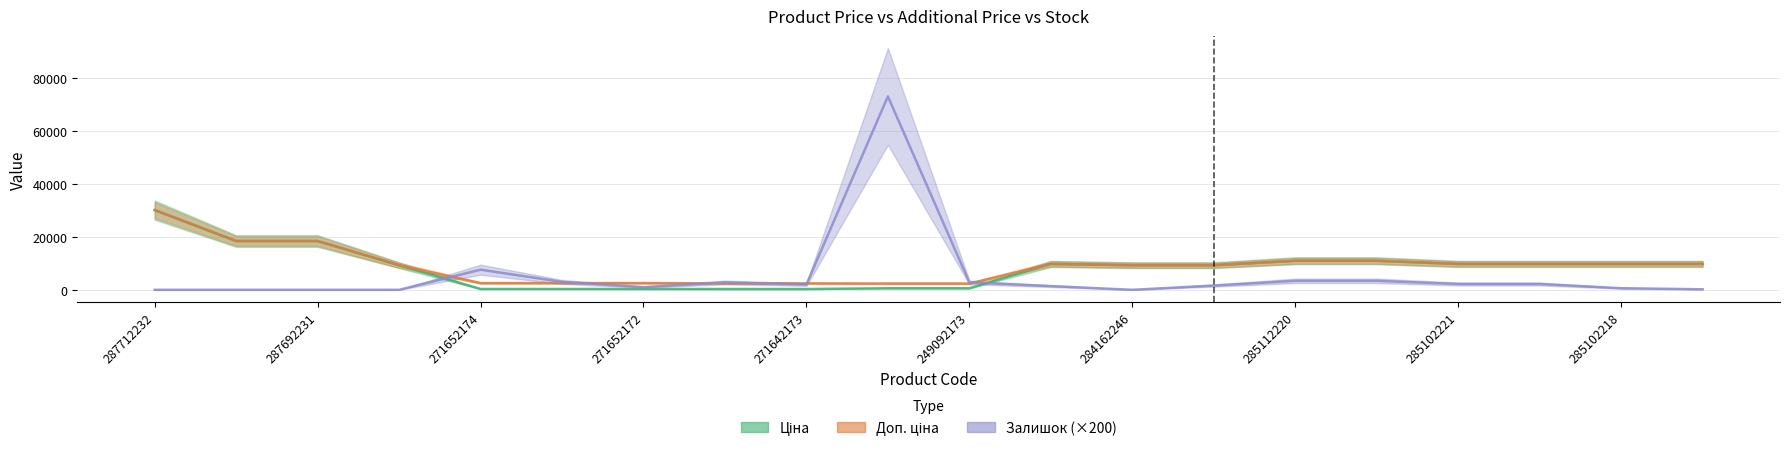

How many distinct data groups are displayed?

3